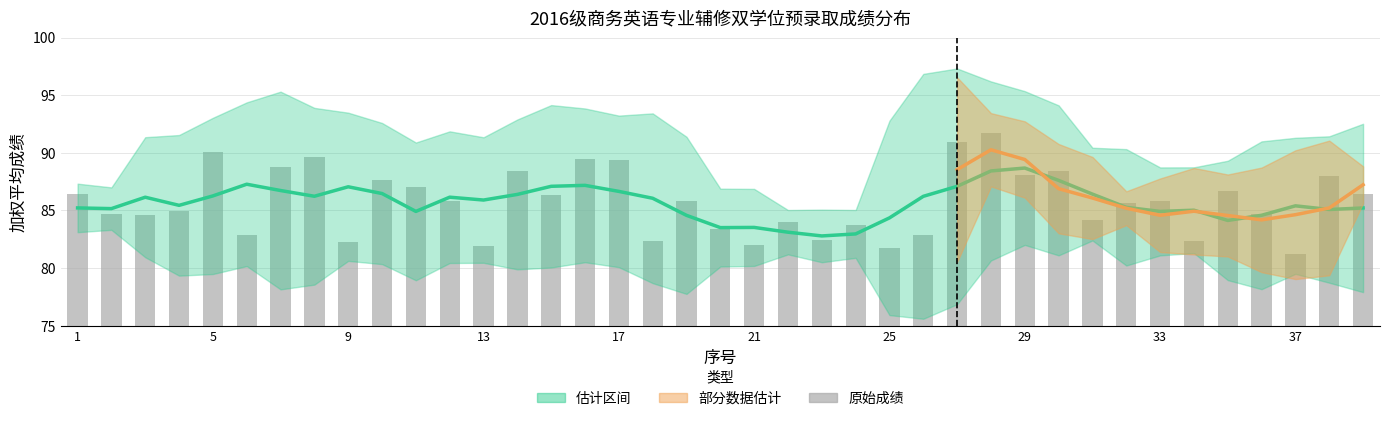

What is the value of the 36th bar from the left?

84.7